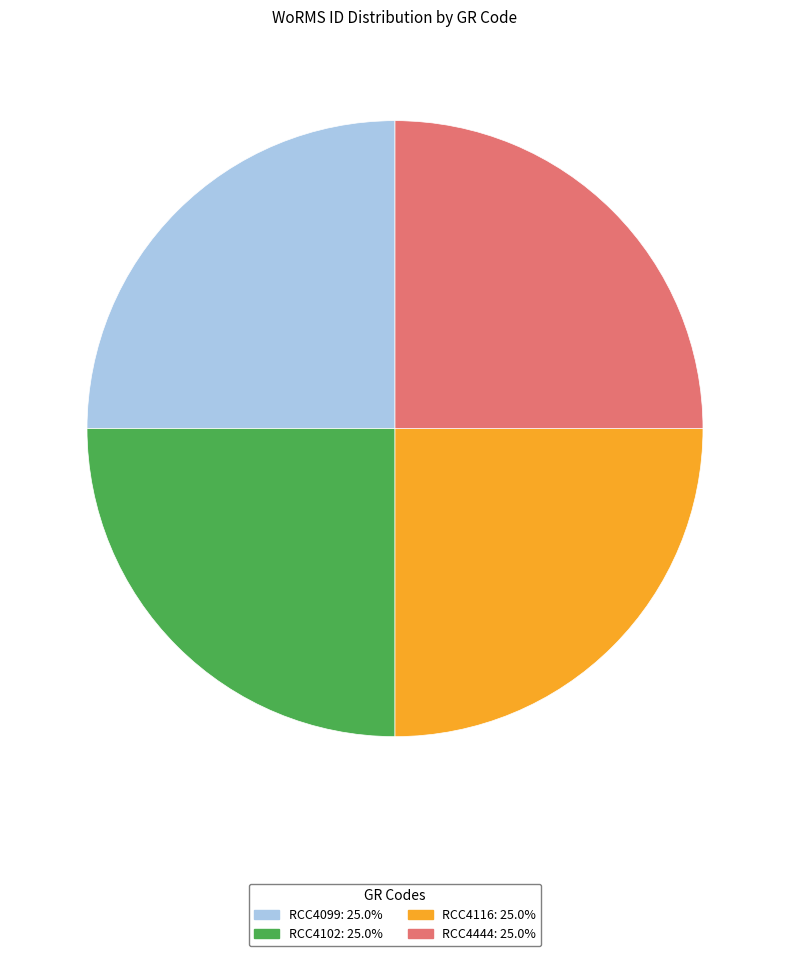

What is the ratio of the value at RCC4444 to the value at RCC4099?

1.0